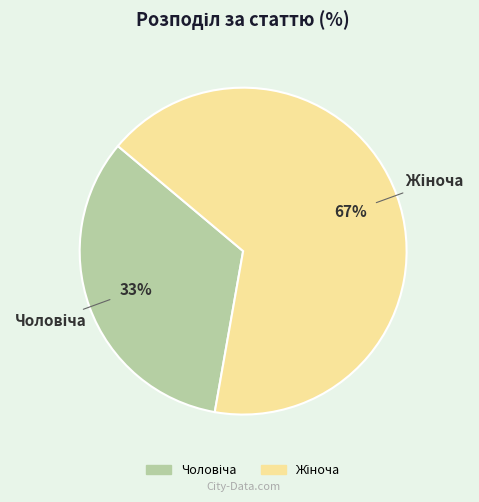

Does any single category account for the majority?

Yes